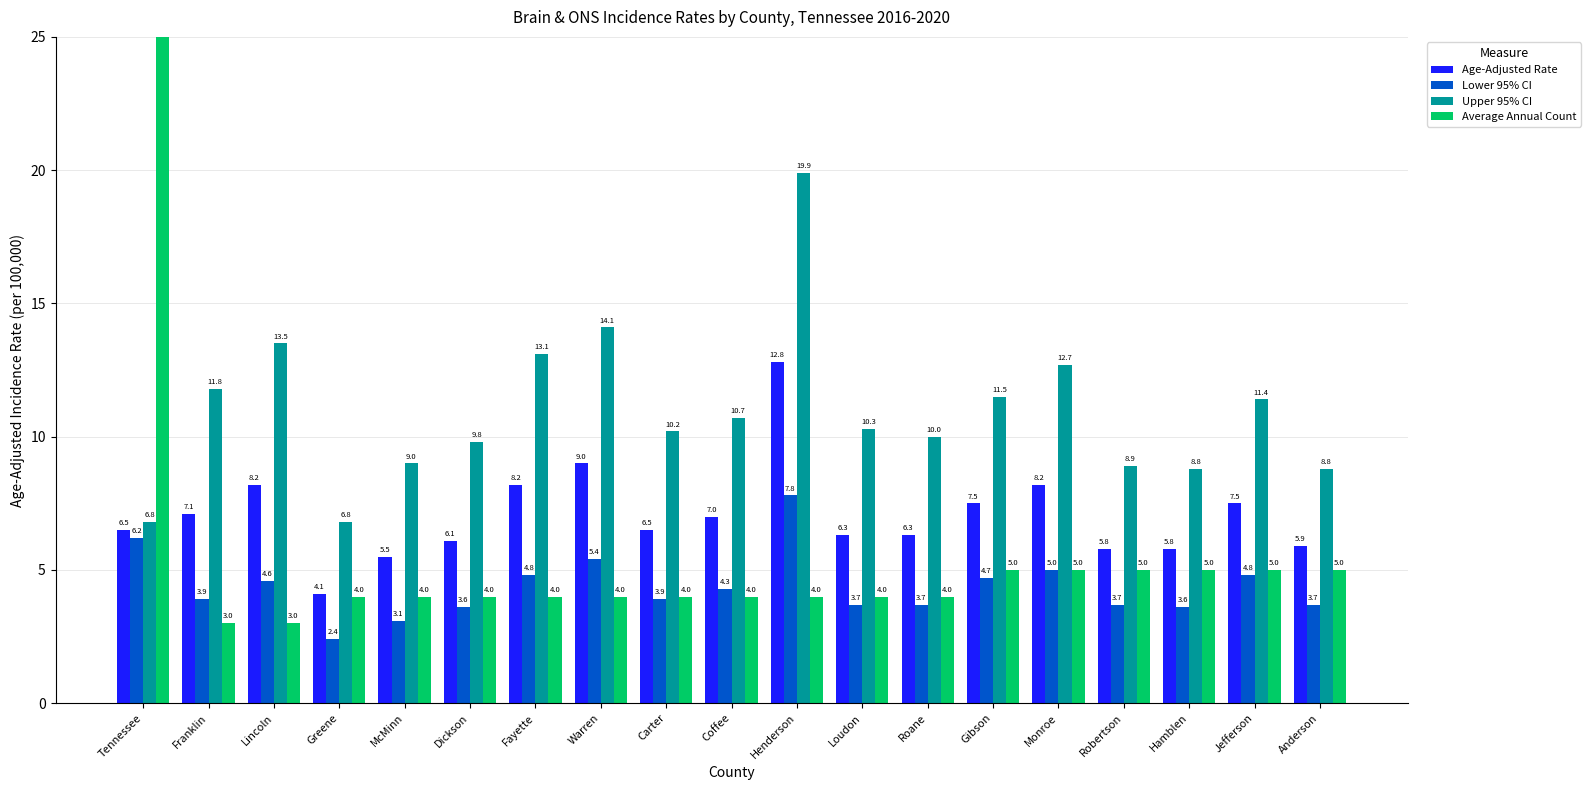

What is the label of the 5th bar from the right?

Monroe